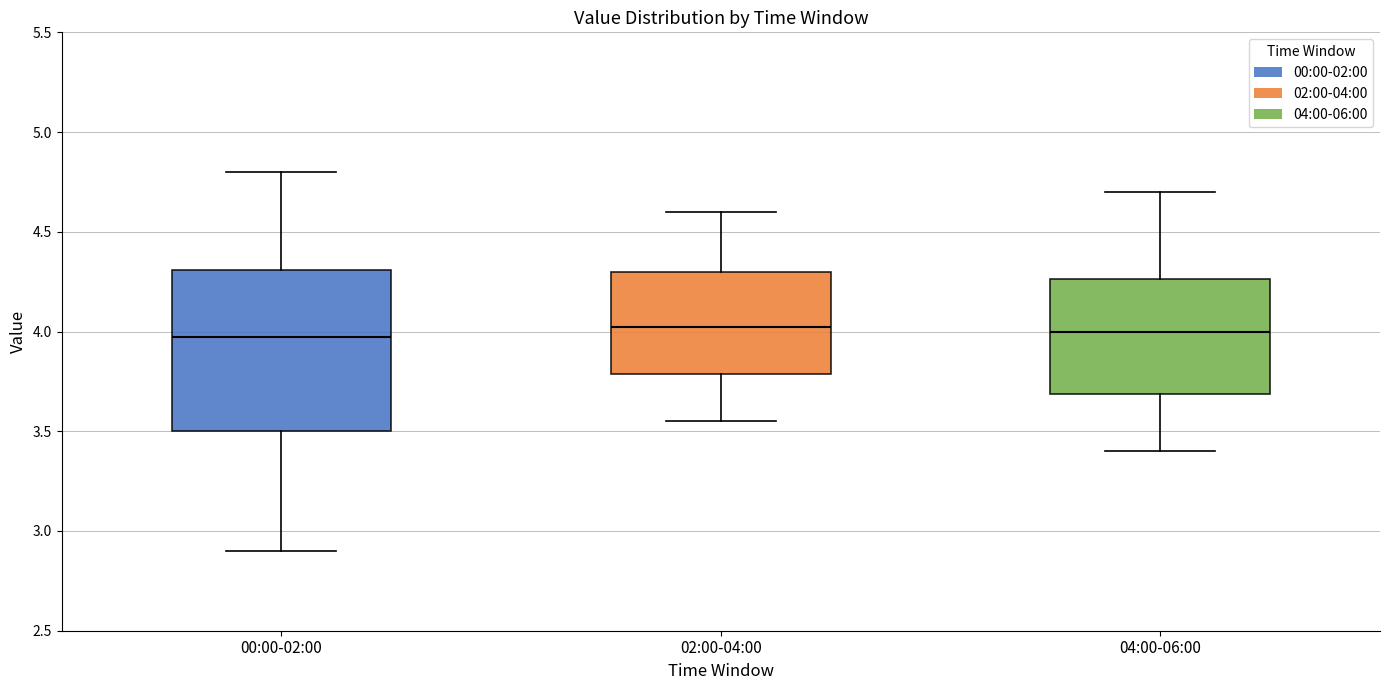

Where is the lower edge of the box for 00:00-02:00 on the y-axis? The values are not printed on the chart, so give them approximately, as read against the axis.

3.50